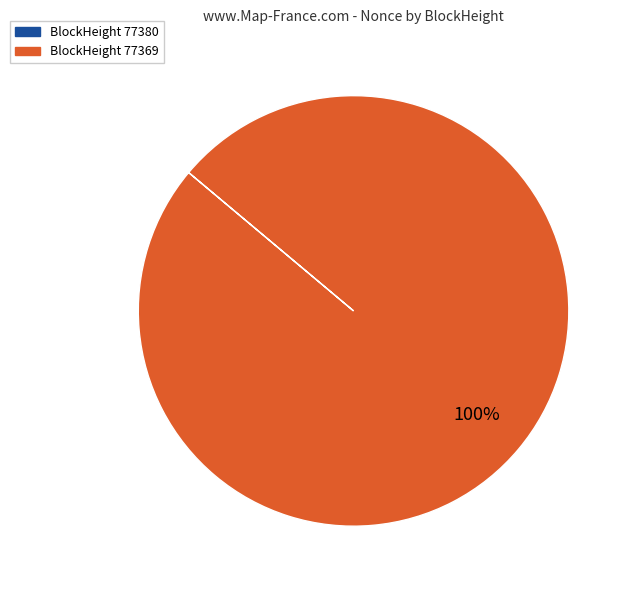

To the nearest percent, what is the average slice percentage?

50%